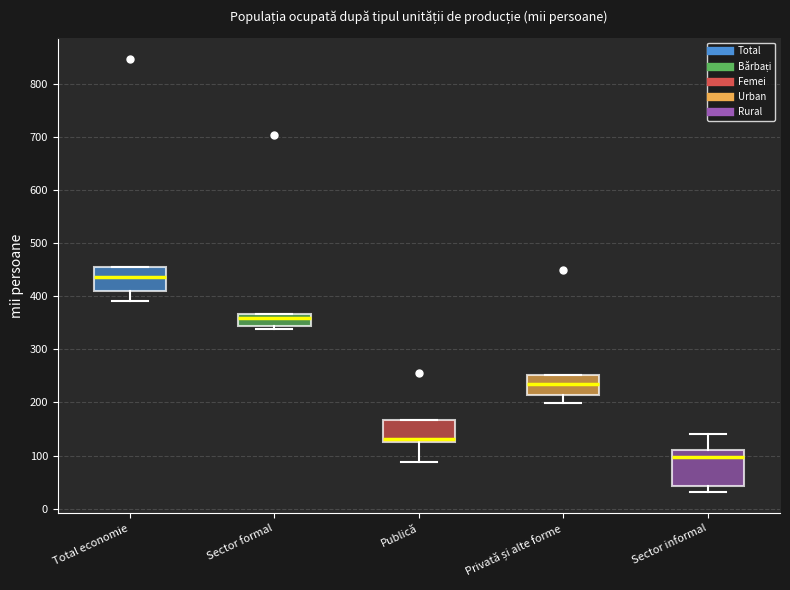

Reading left to right, read every box against the y-axis: the position of its median line, the range the box covers, and the ends of its whiskers. The values are not printed on the chart, so give them approximately, as read against the axis.

Total economie: median 440, box 410 to 460, whiskers 390 to 460
Sector formal: median 360, box 340 to 370, whiskers 340 (just below the box's lower edge) to 370
Publică: median 130, box 120 to 170, whiskers 90 to 170
Privată și alte forme: median 240, box 210 to 250, whiskers 200 to 250
Sector informal: median 100, box 40 to 110, whiskers 30 to 140